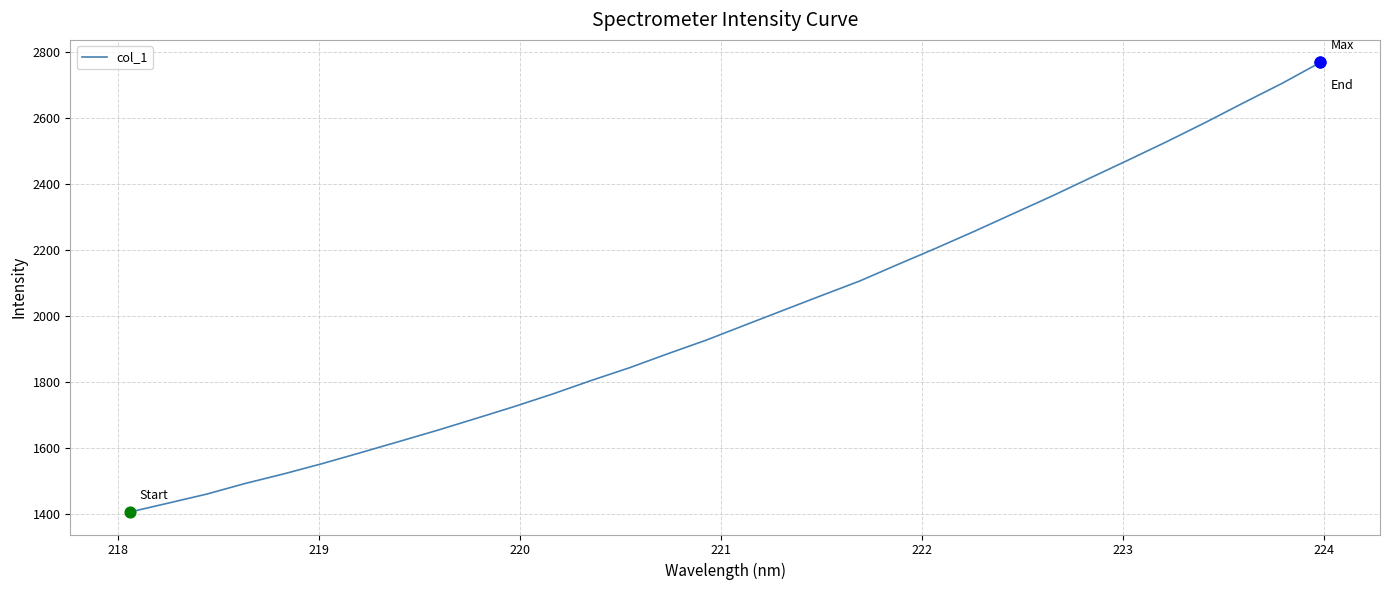

What is the difference between the maximum and minimum values?

1363.4